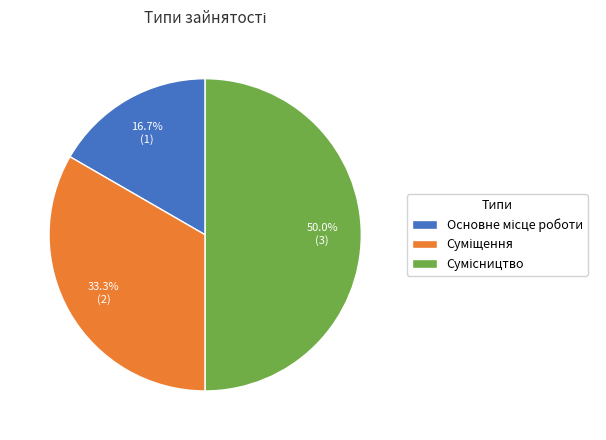

Count the number of slices in the pie.

3